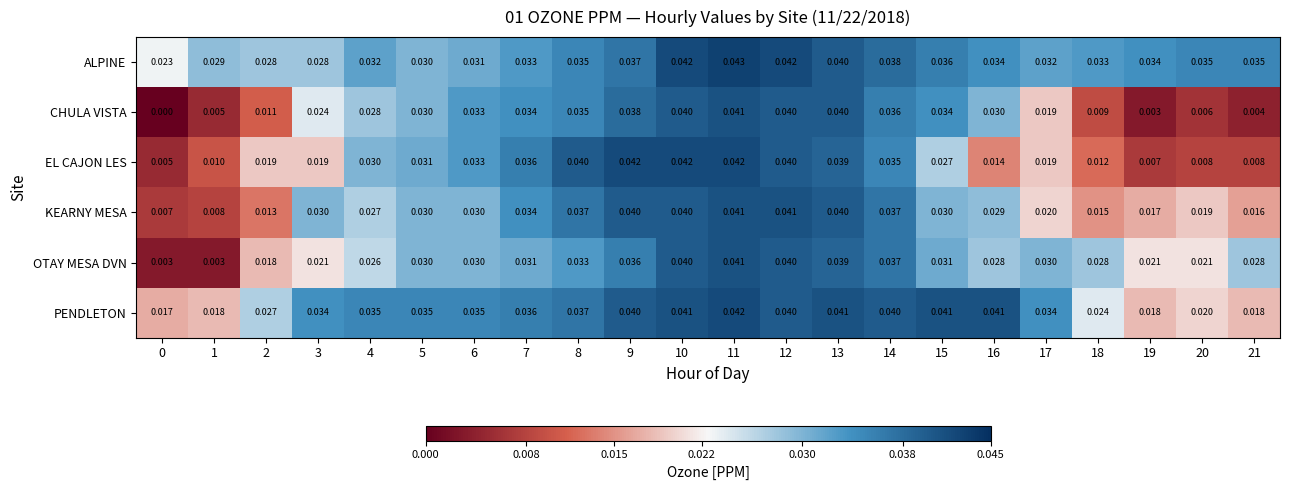

Which series has the largest range (max minus min)?

CHULA VISTA